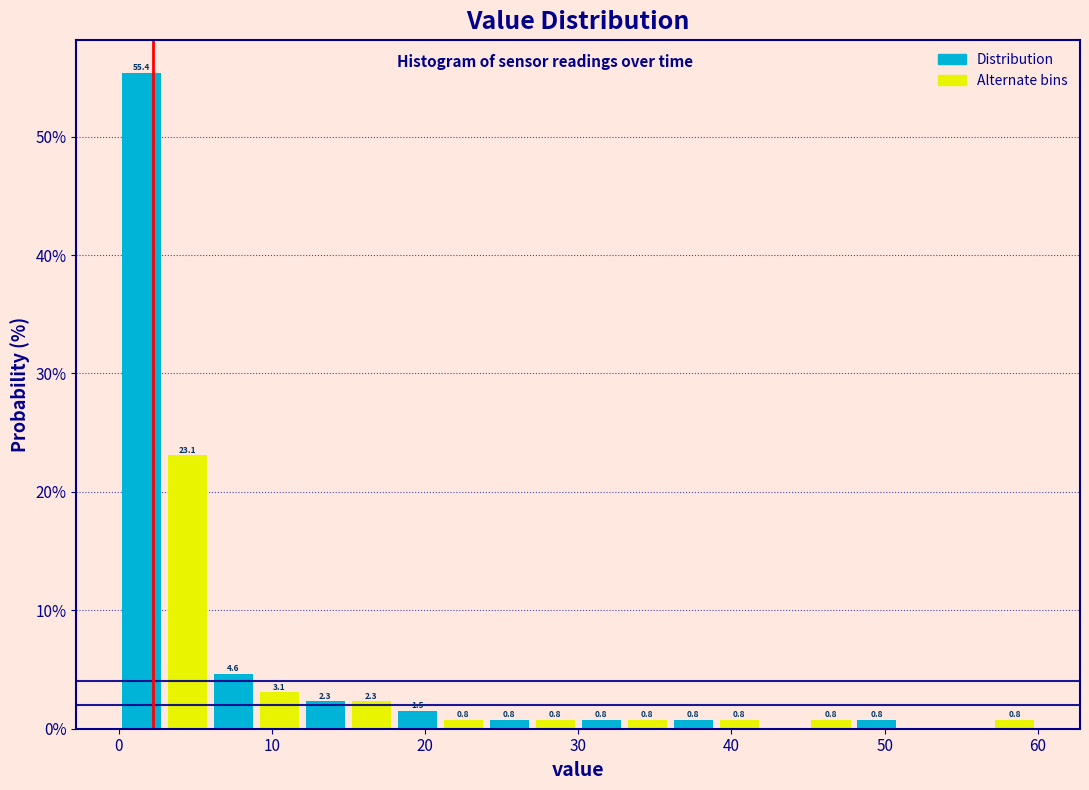

Read against the x-axis, roughly where is the centre of the tallest bar?

2